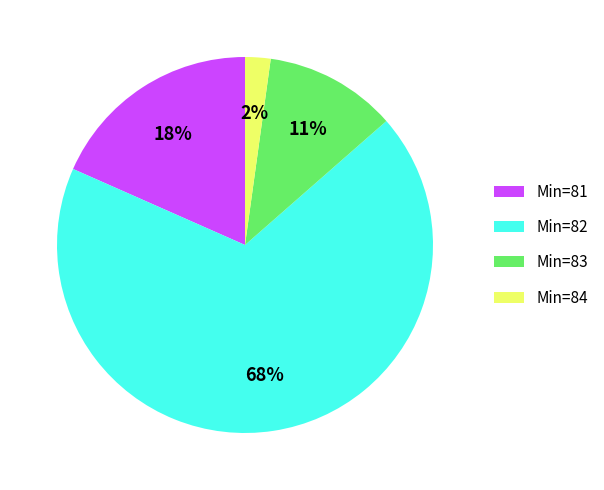

Is it true that Min=83 is 6% of the pie?

False